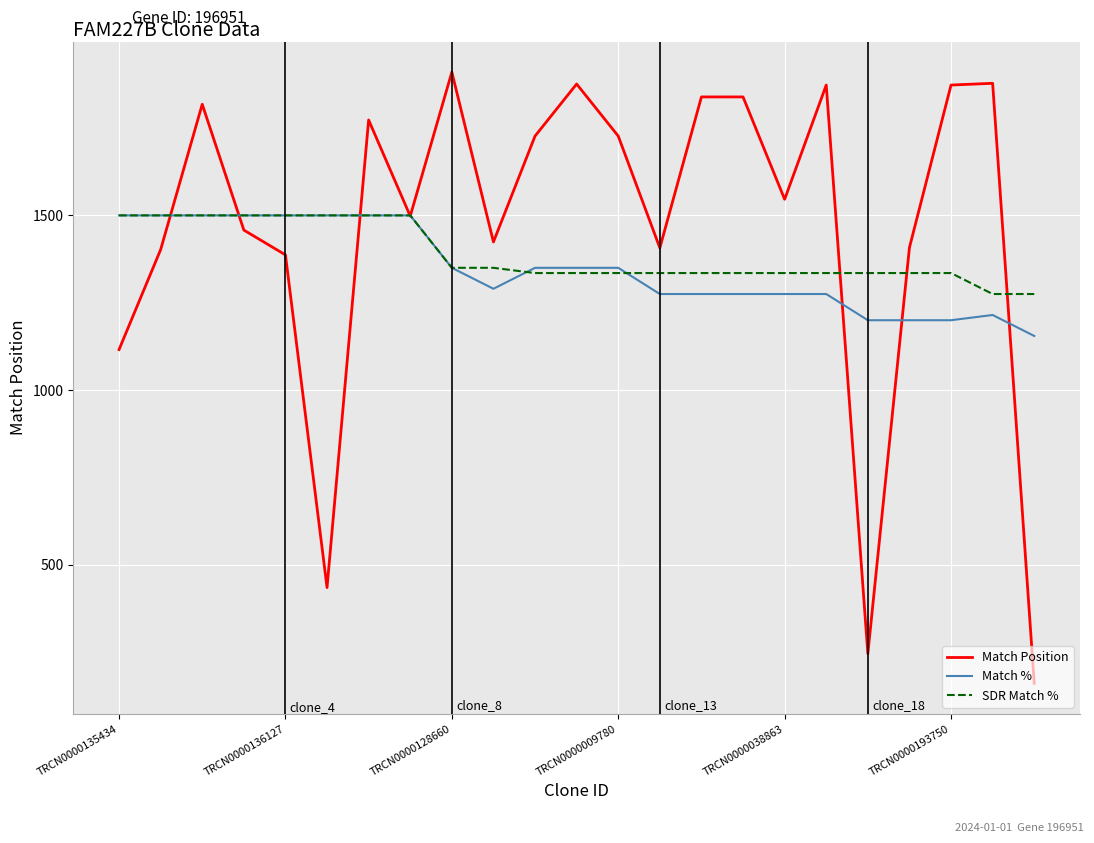

Which series has the widest spread of values?

Match Position